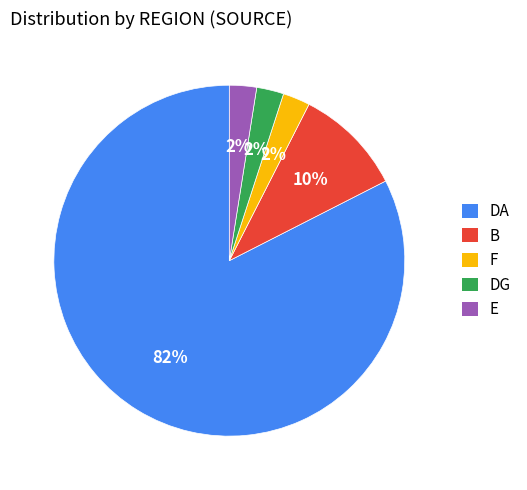

To the nearest percent, what percentage of the pie is B?

10%